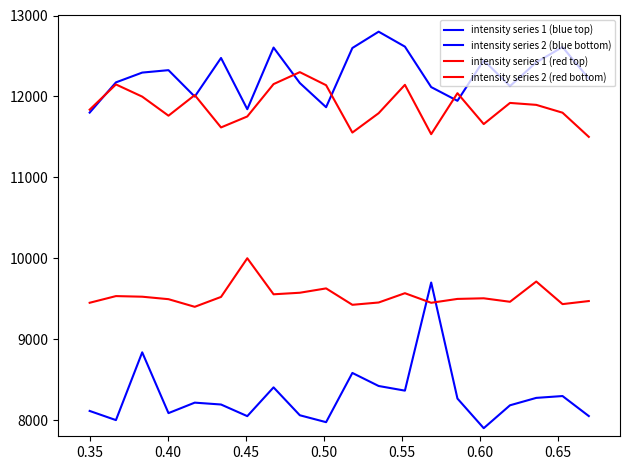

What is the highest value of the intensity series 2 (blue bottom) series?

9700.0